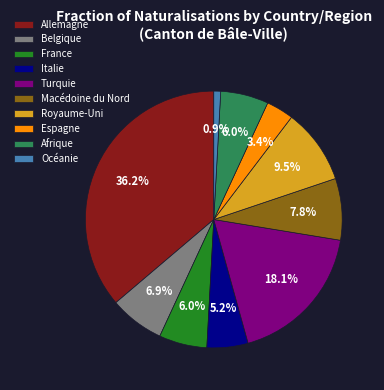

Does any single category account for the majority?

No